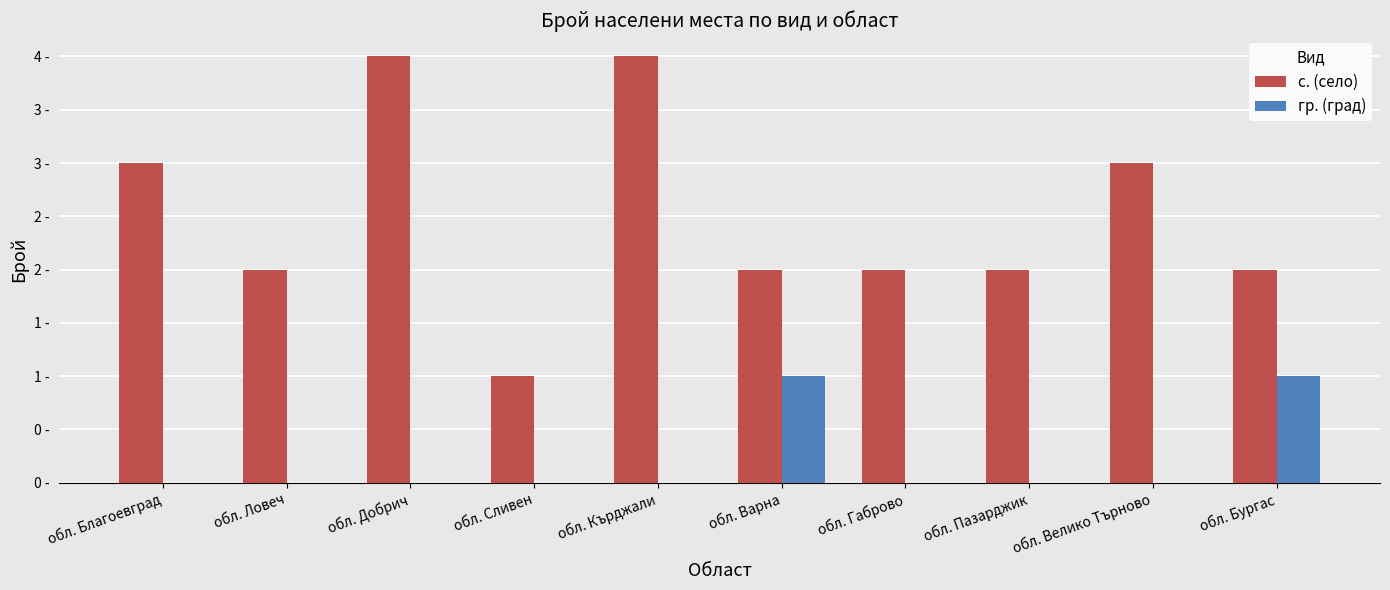

What is the difference between the maximum and minimum values in the с. (село) series?

3